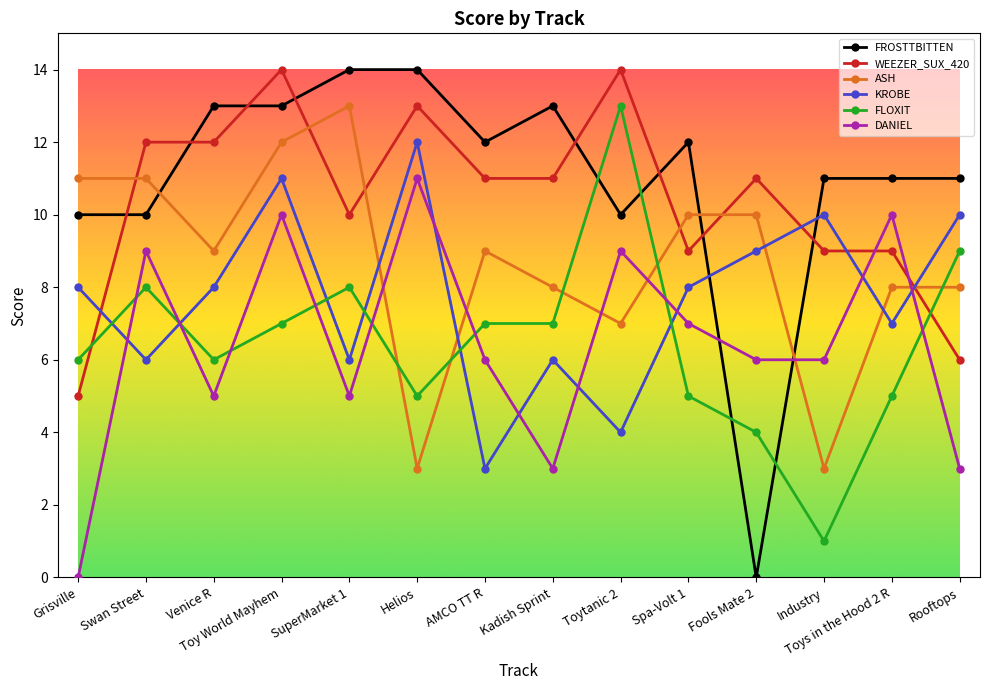

Reading left to right, transcribe all the data shown in this chart.

FROSTTBITTEN: Grisville=10	Swan Street=10	Venice R=13	Toy World Mayhem=13	SuperMarket 1=14	Helios=14	AMCO TT R=12	Kadish Sprint=13	Toytanic 2=10	Spa-Volt 1=12	Fools Mate 2=0	Industry=11	Toys in the Hood 2 R=11	Rooftops=11
WEEZER_SUX_420: Grisville=5	Swan Street=12	Venice R=12	Toy World Mayhem=14	SuperMarket 1=10	Helios=13	AMCO TT R=11	Kadish Sprint=11	Toytanic 2=14	Spa-Volt 1=9	Fools Mate 2=11	Industry=9	Toys in the Hood 2 R=9	Rooftops=6
ASH: Grisville=11	Swan Street=11	Venice R=9	Toy World Mayhem=12	SuperMarket 1=13	Helios=3	AMCO TT R=9	Kadish Sprint=8	Toytanic 2=7	Spa-Volt 1=10	Fools Mate 2=10	Industry=3	Toys in the Hood 2 R=8	Rooftops=8
KROBE: Grisville=8	Swan Street=6	Venice R=8	Toy World Mayhem=11	SuperMarket 1=6	Helios=12	AMCO TT R=3	Kadish Sprint=6	Toytanic 2=4	Spa-Volt 1=8	Fools Mate 2=9	Industry=10	Toys in the Hood 2 R=7	Rooftops=10
FLOXIT: Grisville=6	Swan Street=8	Venice R=6	Toy World Mayhem=7	SuperMarket 1=8	Helios=5	AMCO TT R=7	Kadish Sprint=7	Toytanic 2=13	Spa-Volt 1=5	Fools Mate 2=4	Industry=1	Toys in the Hood 2 R=5	Rooftops=9
DANIEL: Grisville=0	Swan Street=9	Venice R=5	Toy World Mayhem=10	SuperMarket 1=5	Helios=11	AMCO TT R=6	Kadish Sprint=3	Toytanic 2=9	Spa-Volt 1=7	Fools Mate 2=6	Industry=6	Toys in the Hood 2 R=10	Rooftops=3